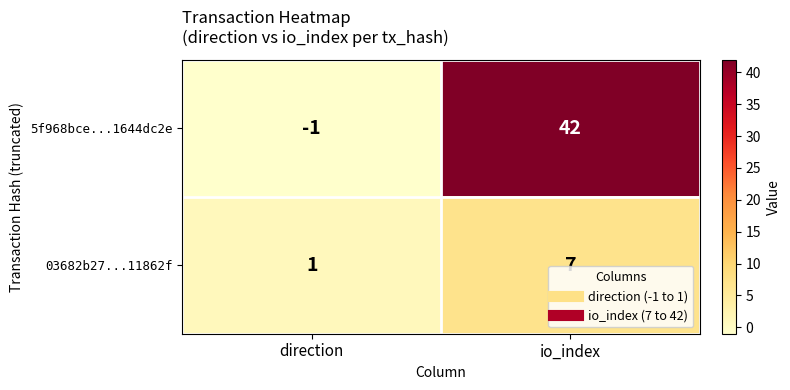

What is the maximum value shown in the chart?

42